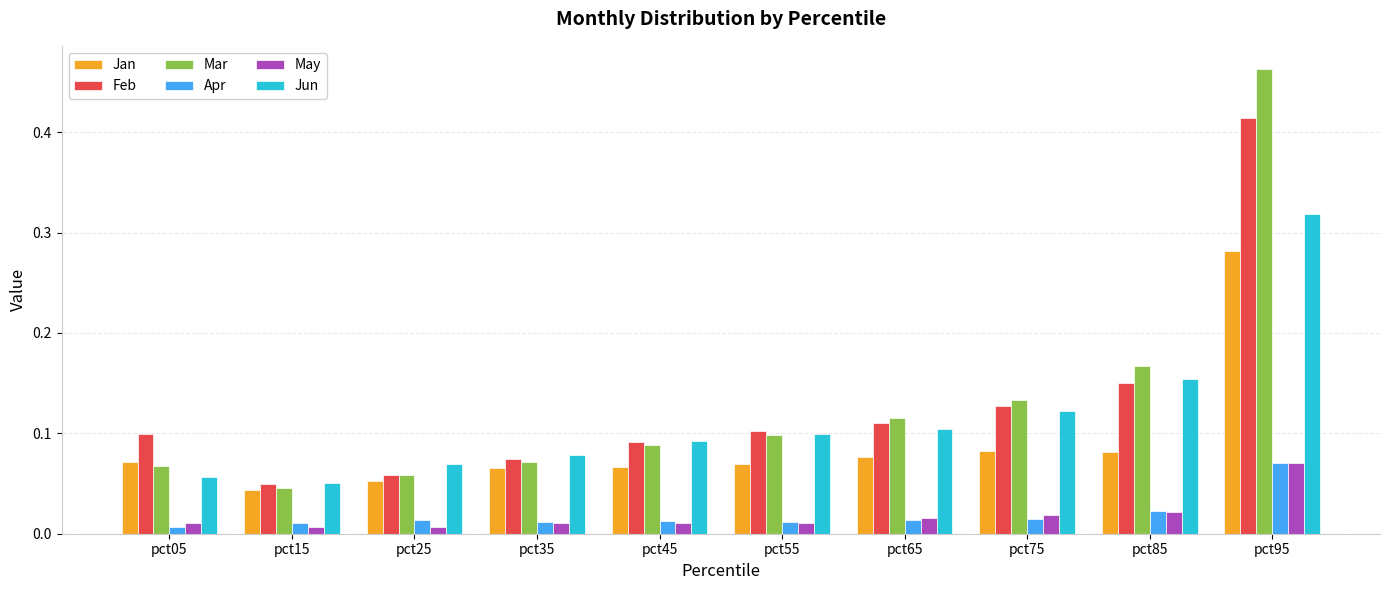

The value of Jan at pct65 is 0.0. True or false?

False